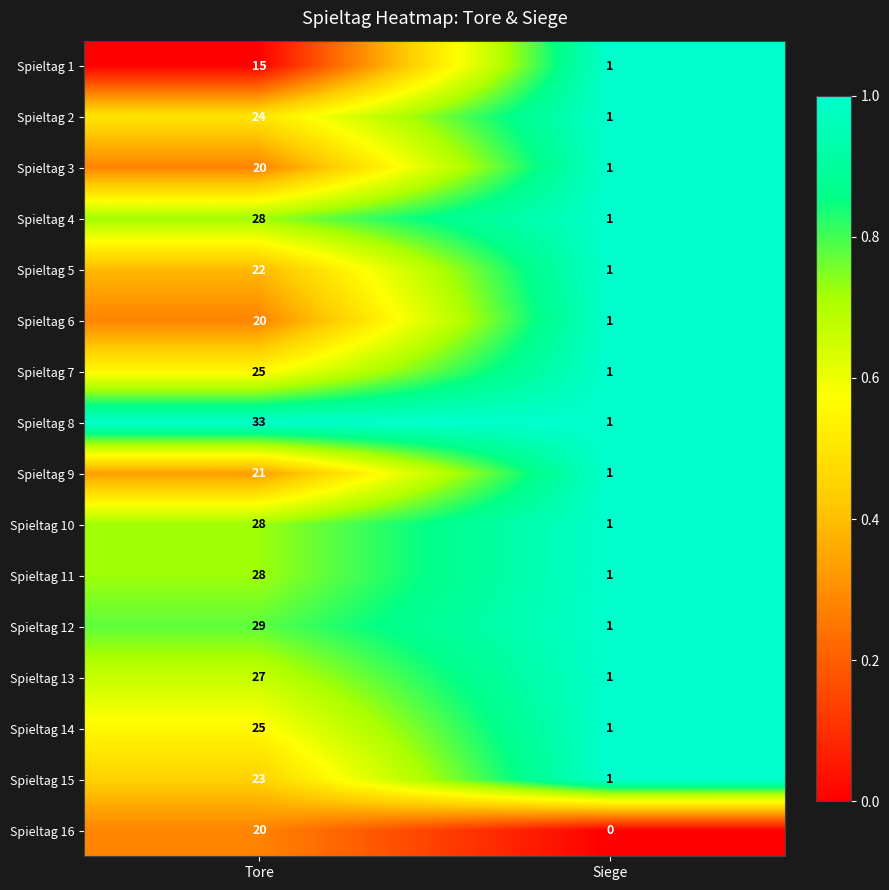

True or false: Spieltag 15 has a value of 1 at Siege.

True